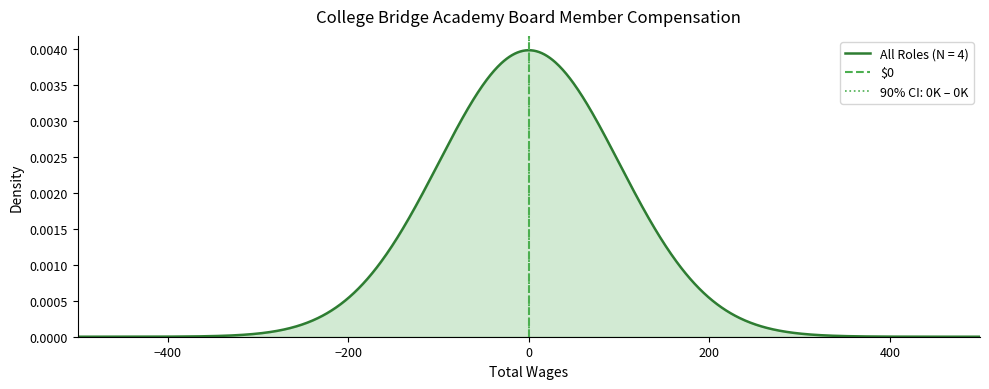

The chart shows a value of 0 at 0. True or false?

True